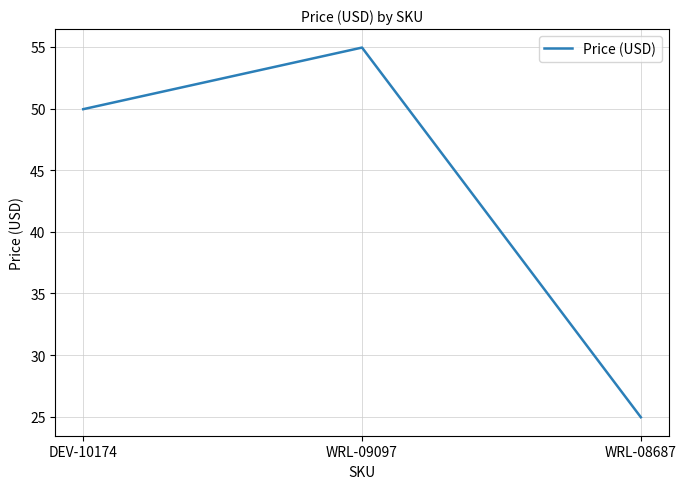

How many lines are shown in the chart?

1